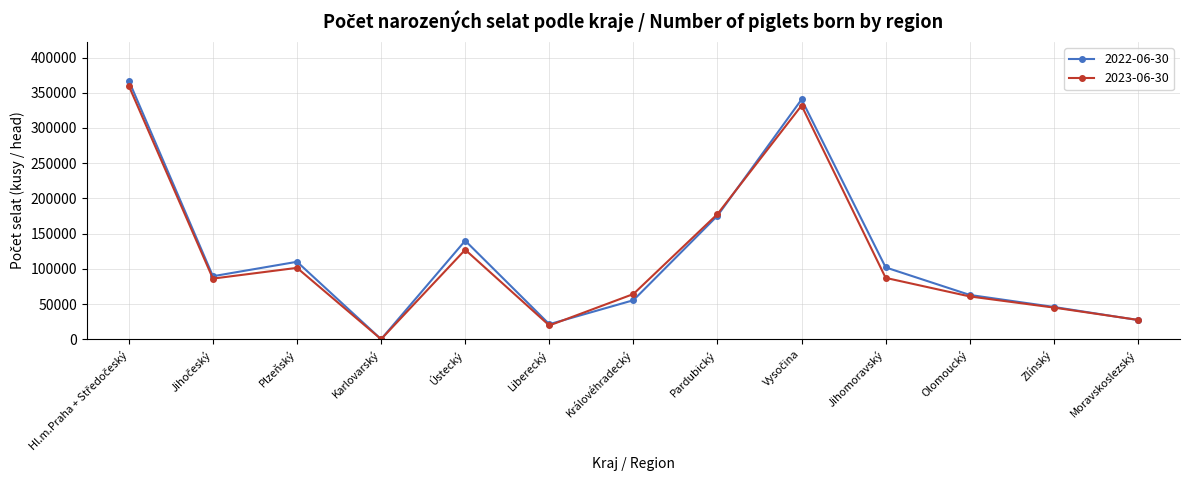

How many data points in 2022-06-30 are less than 89608?

6